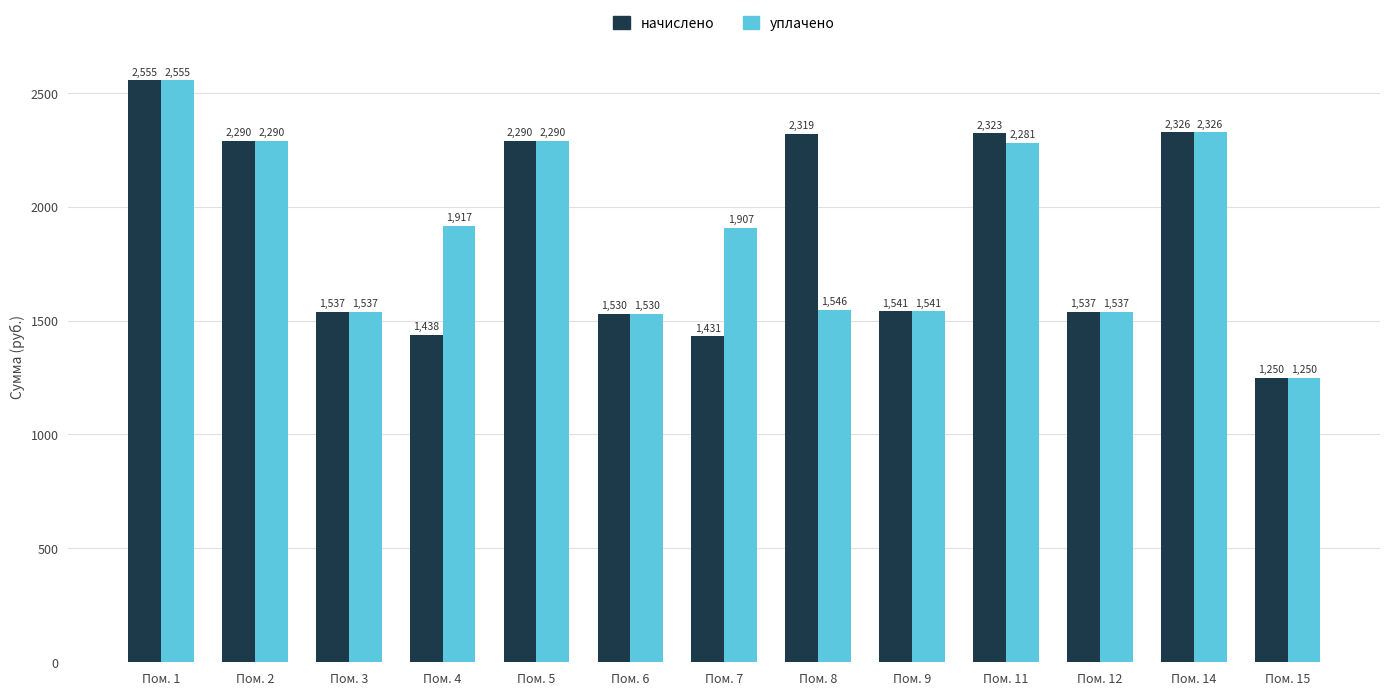

Where is начислено nearest to the value 1902?

Пом. 9